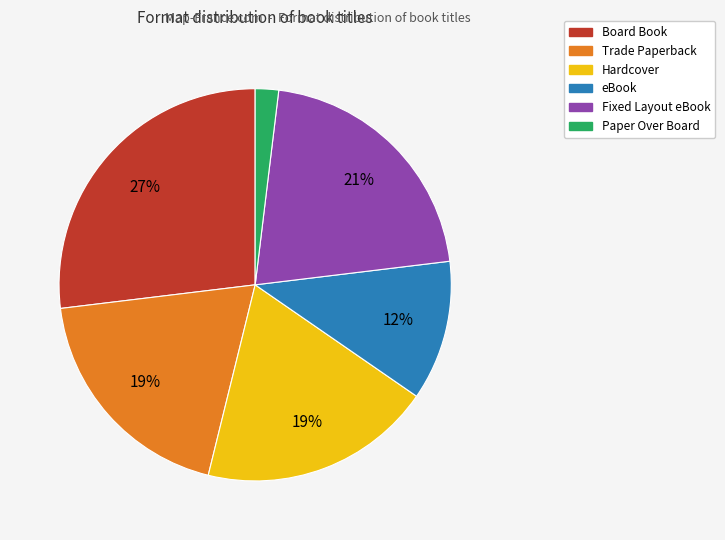

What is the largest slice in the pie chart?

Board Book